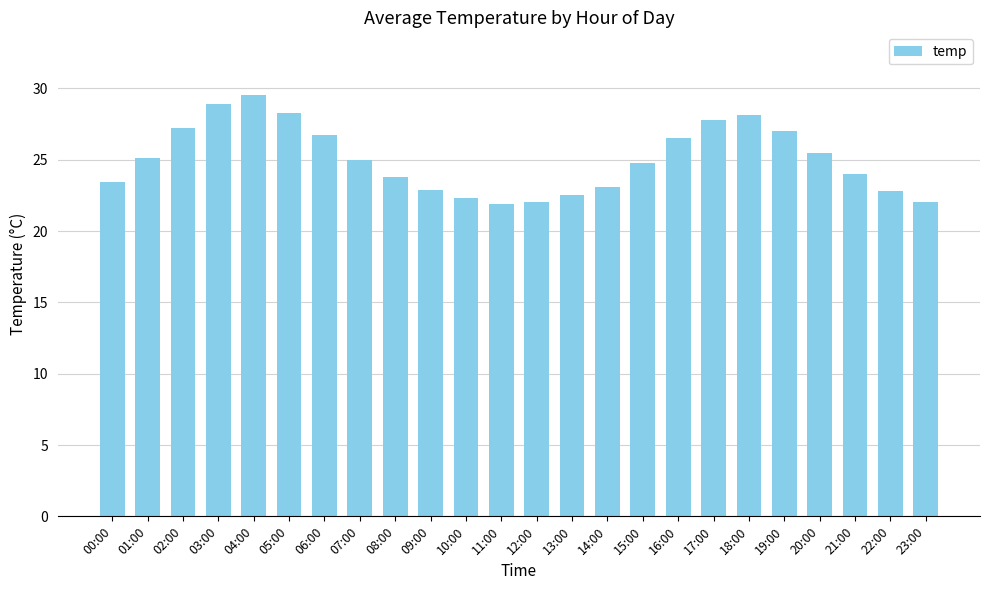

The value at 01:00 is 12.5. True or false?

False